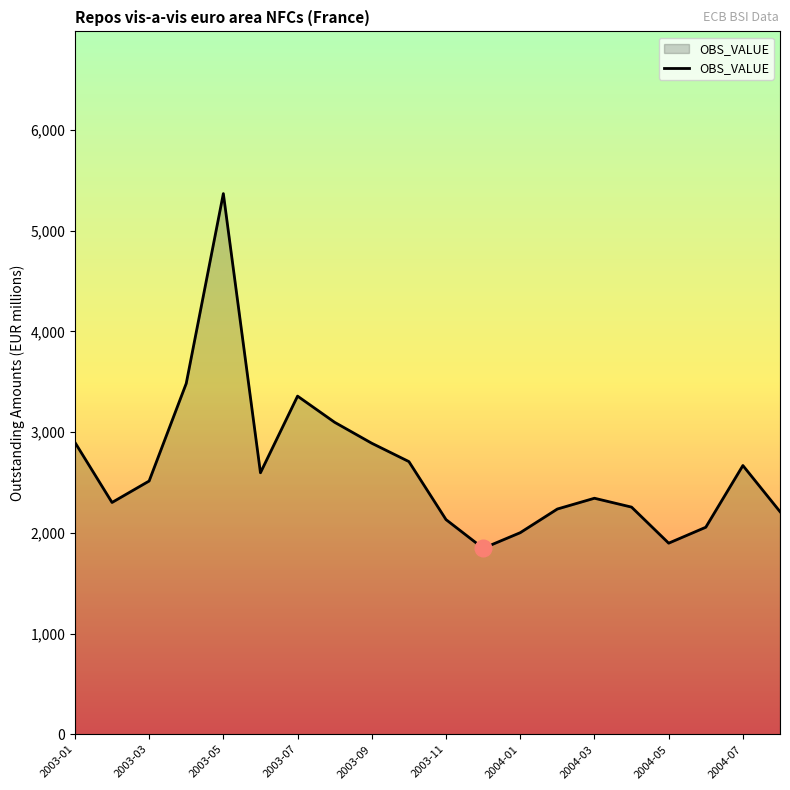

What is the minimum value shown in the chart?

1847